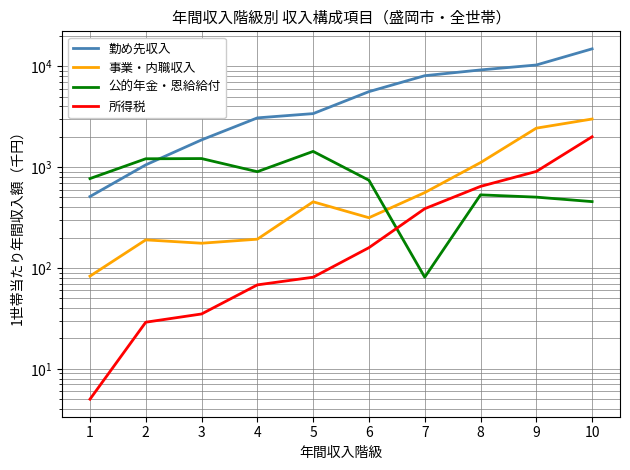

What is the average value of the 勤め先収入 series?

5794